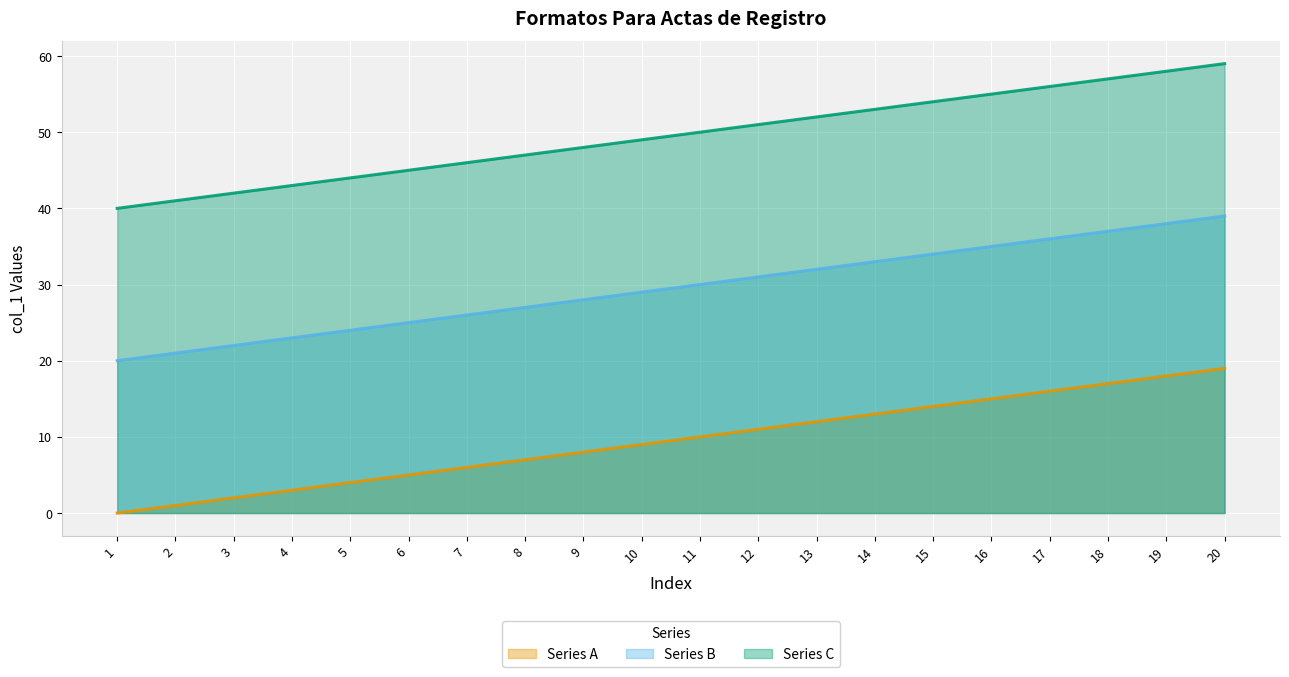

The value of Series A at 8 is 10. True or false?

False